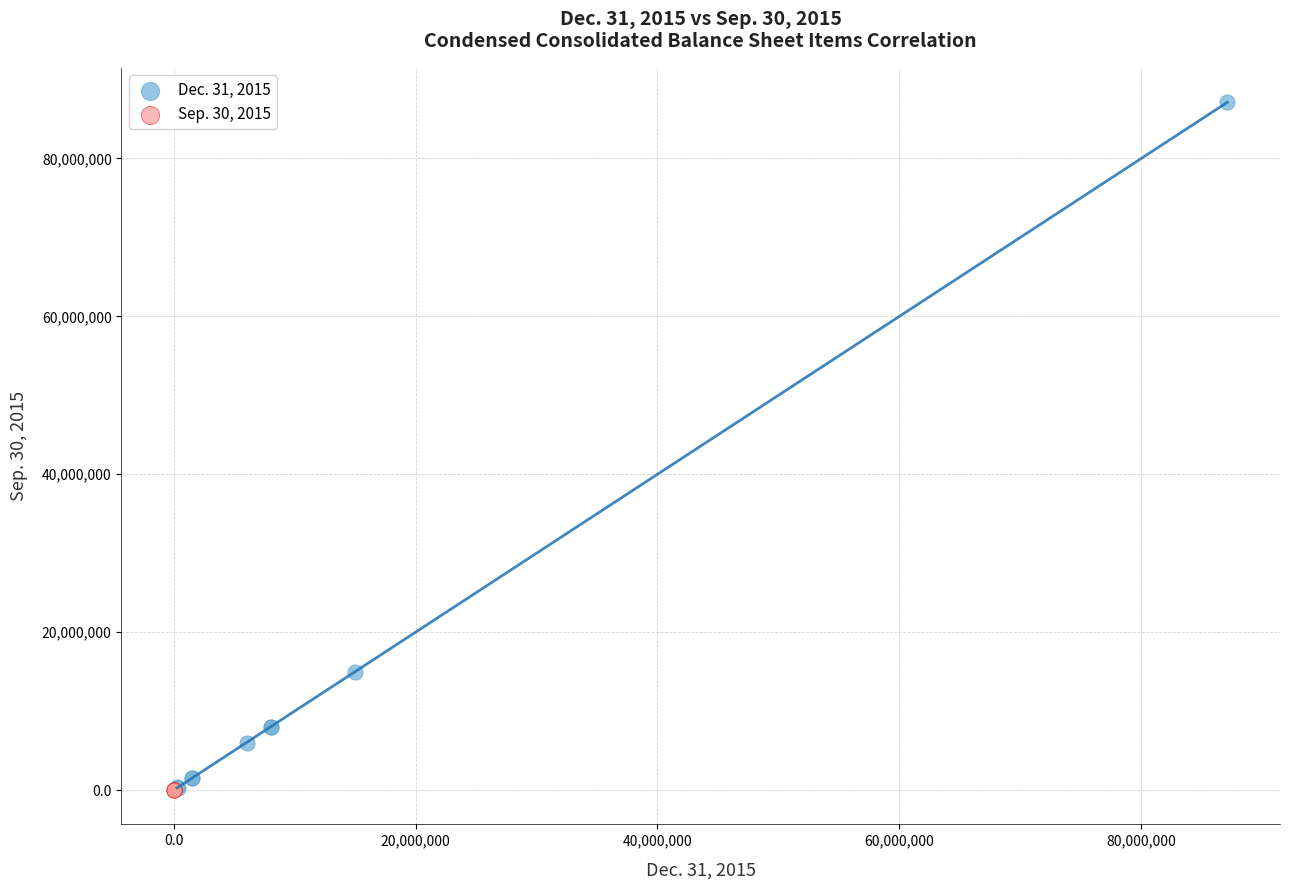

Which series reaches the maximum Y coordinate?

Dec. 31, 2015